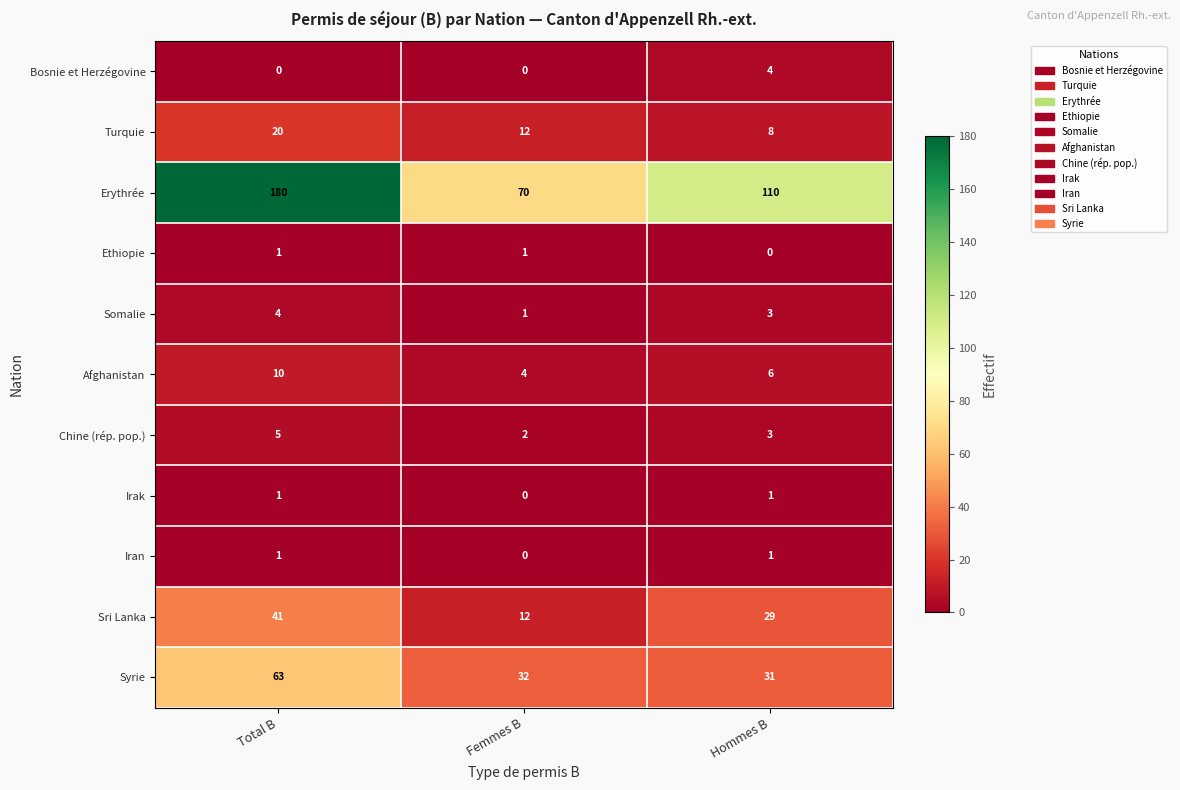

At how many categories does at least one series exceed 9?

3